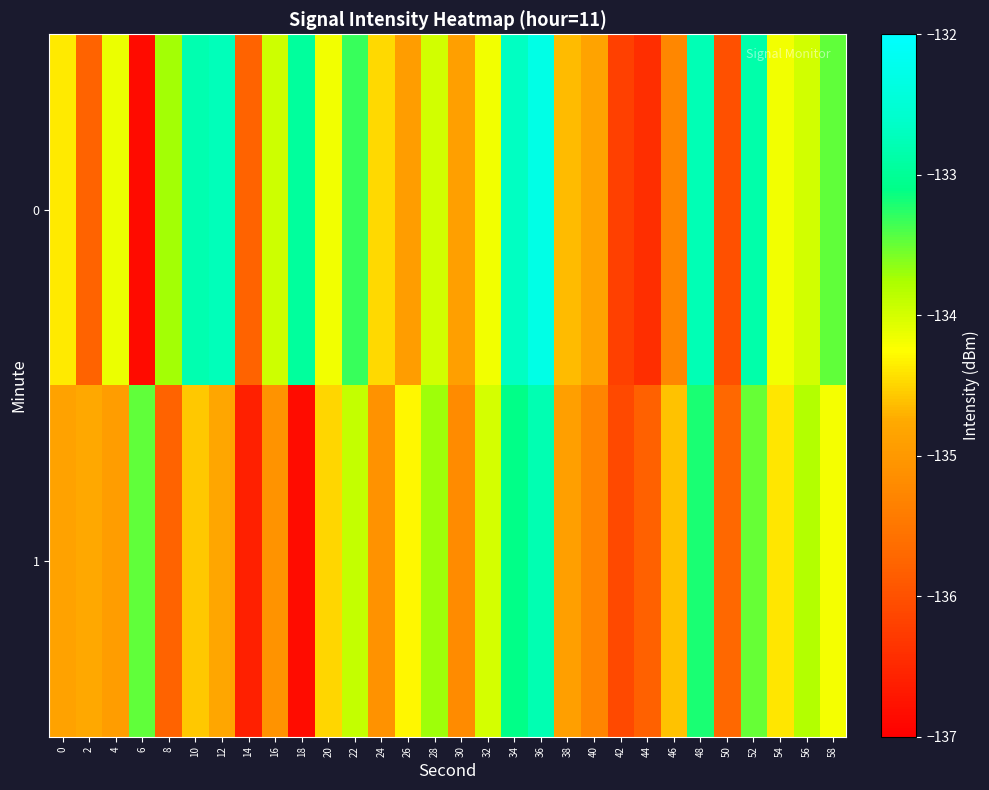

Rank the series by their average value, from highest to lowest.

0, 1